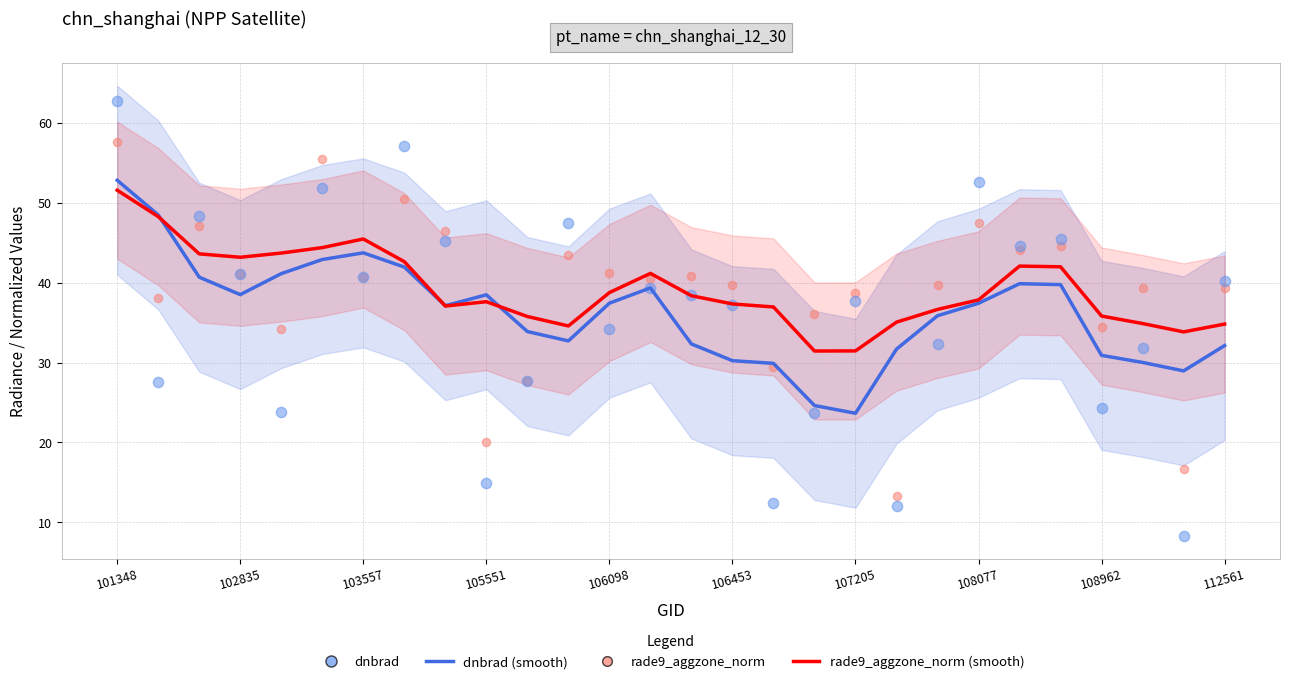

Which series has the largest total across all categories?

rade9_aggzone_norm (smooth)